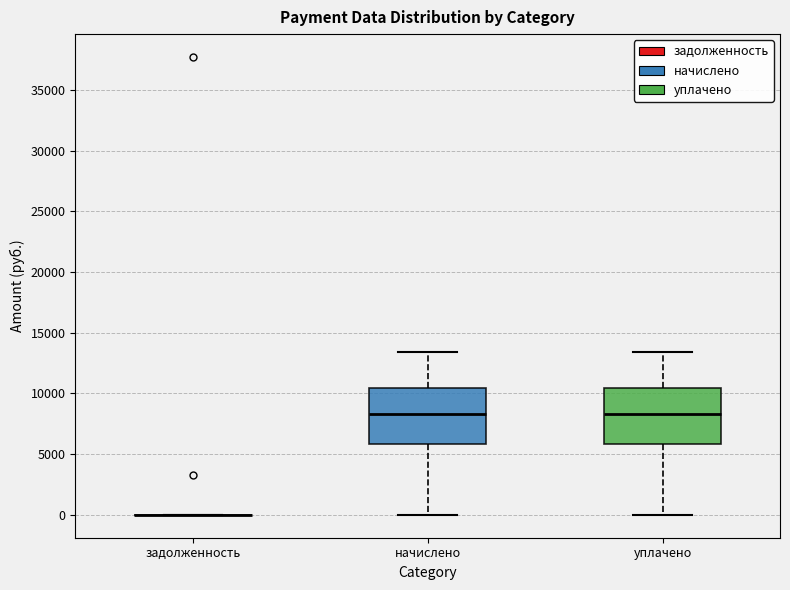

Reading left to right, transcribe this box plot: for each box, give where its median line is, the range the box spans, and where its two whiskers end, as read against the y-axis. The values are not printed on the chart, so give them approximately, as read against the axis.

задолженность: box collapsed to a line at 0, whiskers 0 to 0
начислено: median 8500, box 6000 to 10500, whiskers 0 to 13500
уплачено: median 8500, box 6000 to 10500, whiskers 0 to 13500